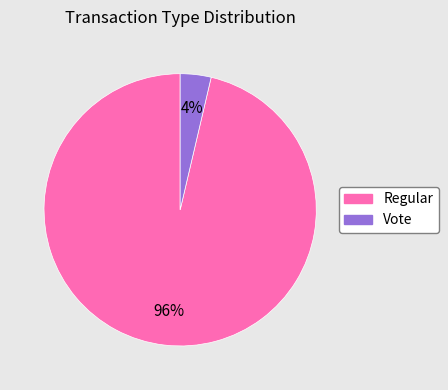

To the nearest percent, what is the average slice percentage?

50%